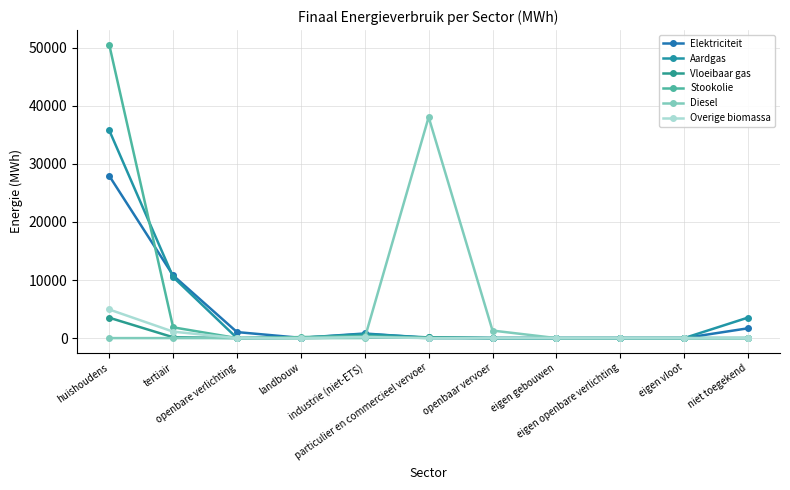

In Vloeibaar gas, how many points are lower than both neighbors (excluding endpoints)?

1